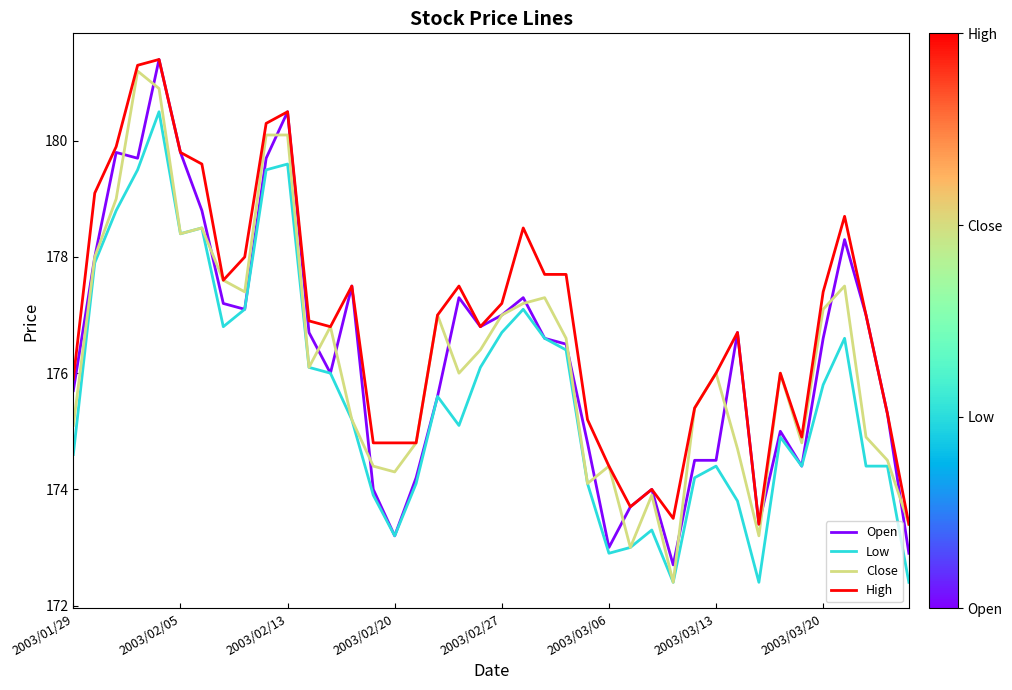

True or false: Low and High intersect in this chart.

False